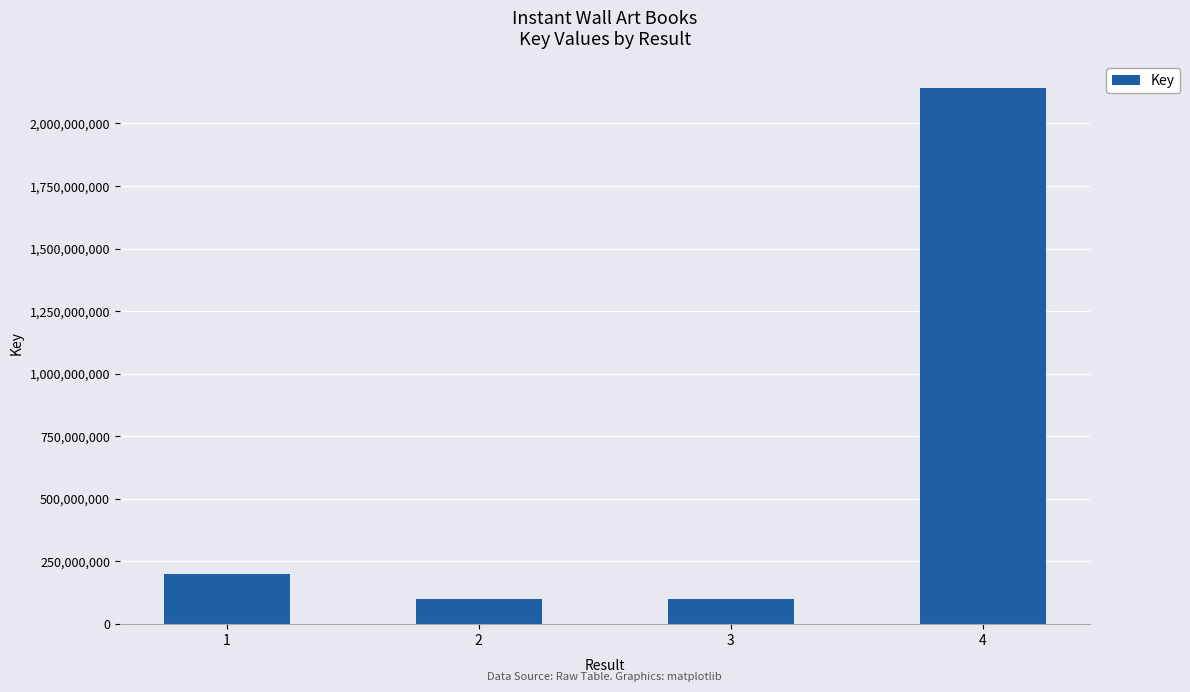

The value at 4 is 1161257624. True or false?

False